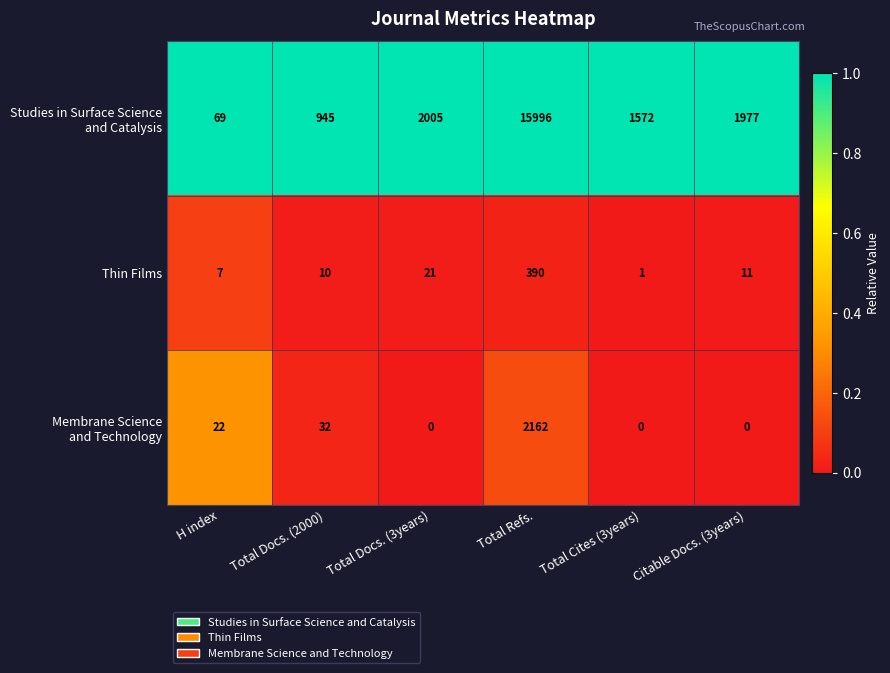

What is the average value of the Thin Films series?

73